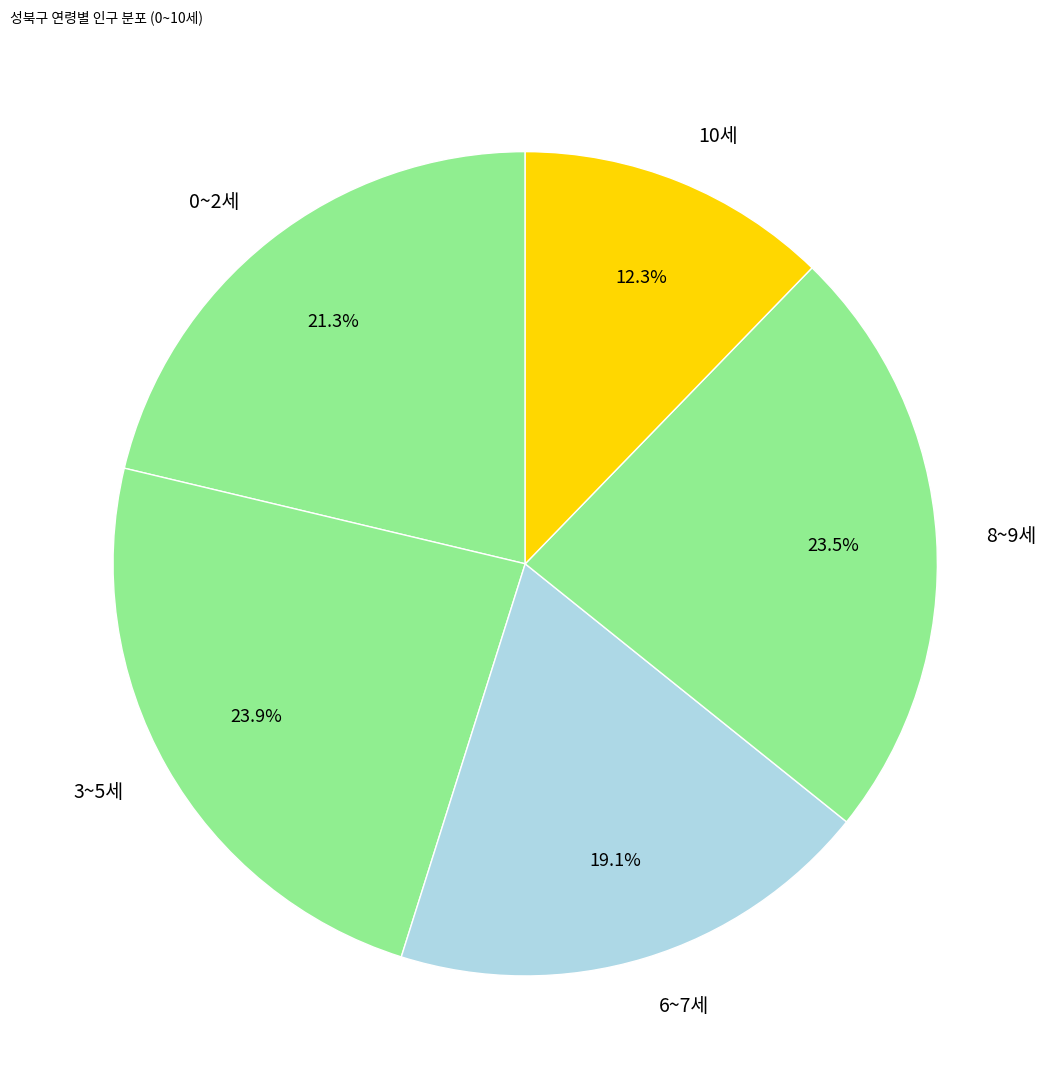

What percentage do 3~5세 and 6~7세 together represent?

43.0%